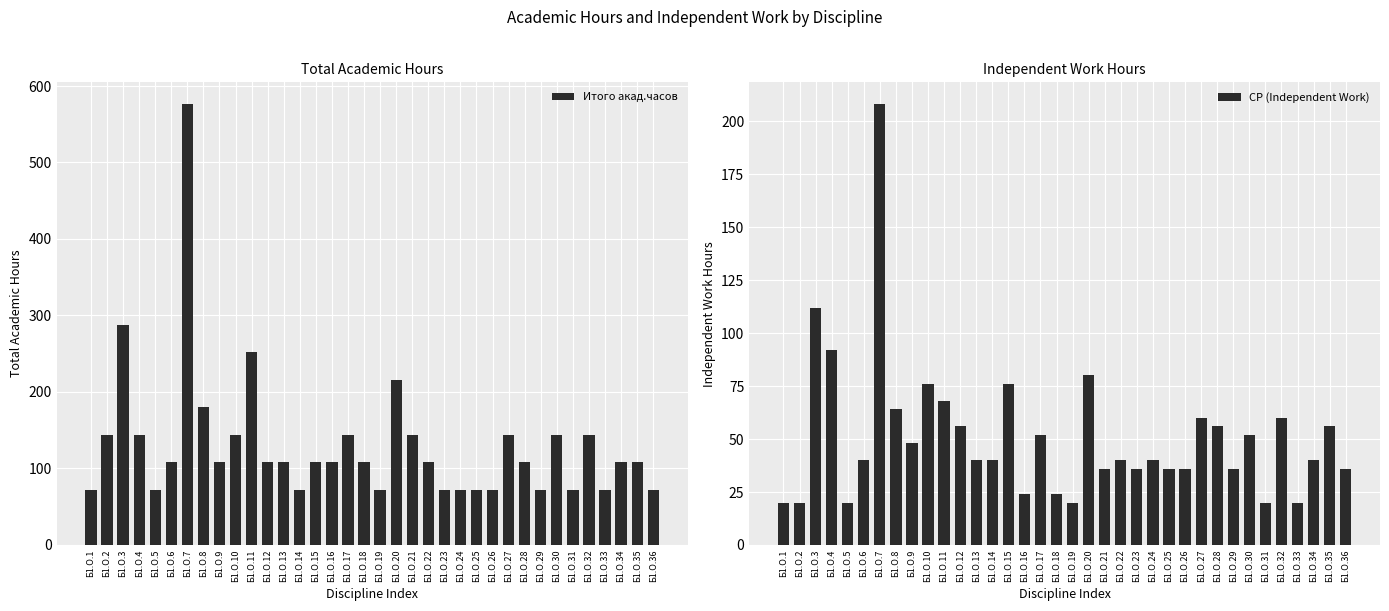

At which label does СР (Independent Work) reach its minimum?

Б1.О.1